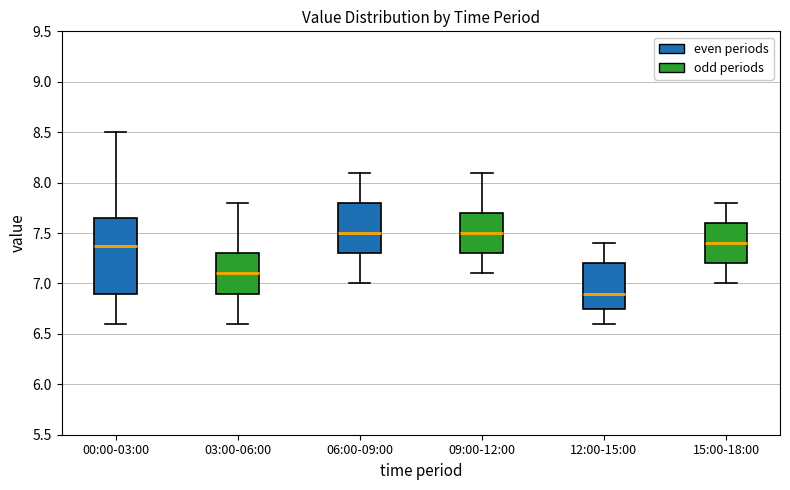

Which box has the lowest median line?

12:00-15:00